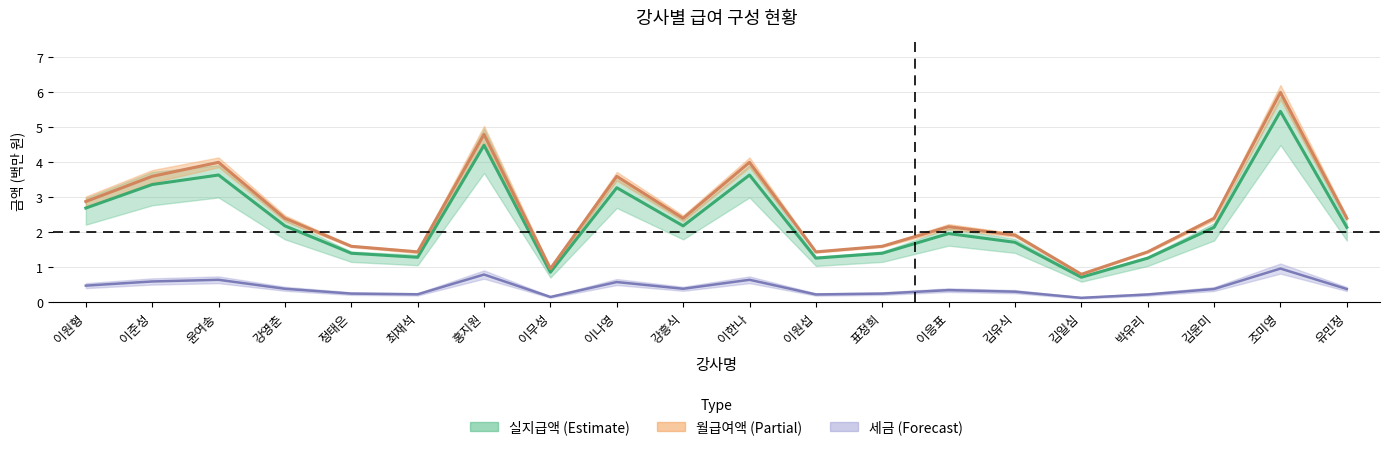

Which category has the lowest value across all series?

김일심